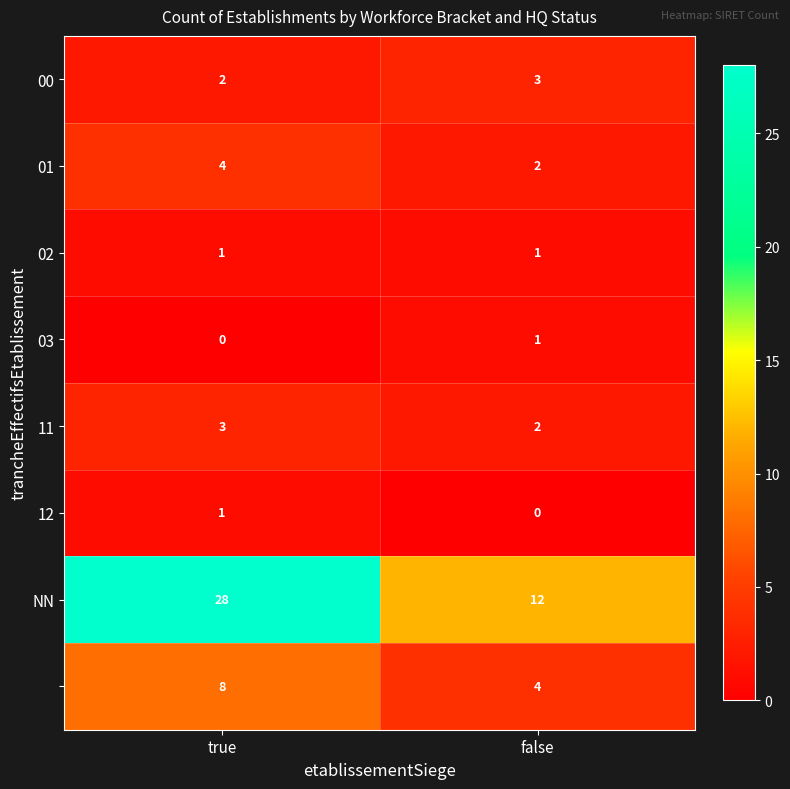

At which category is the sum across all series the highest?

true